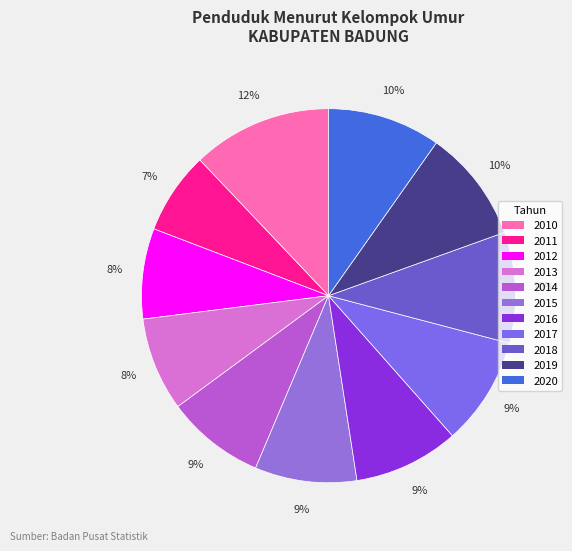

Is it true that 2015 is 18% of the pie?

False